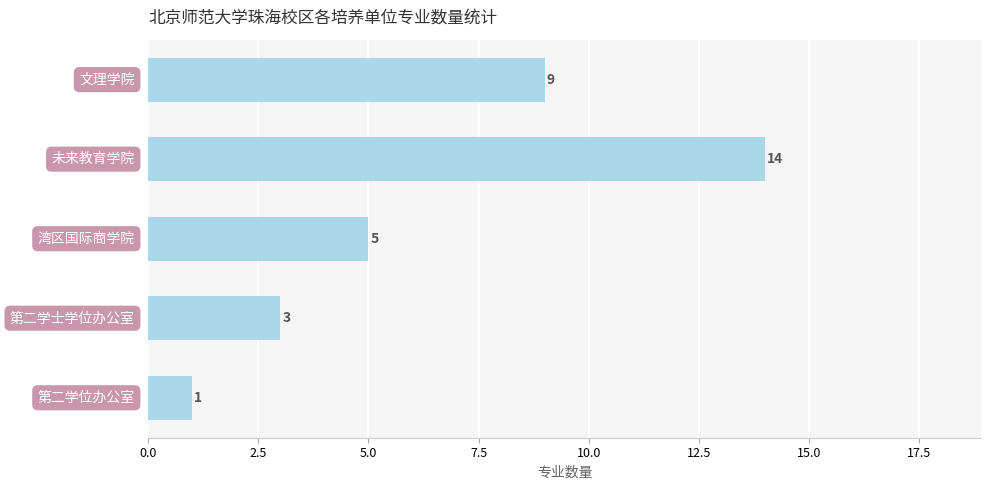

What is the difference between the maximum and minimum values?

13